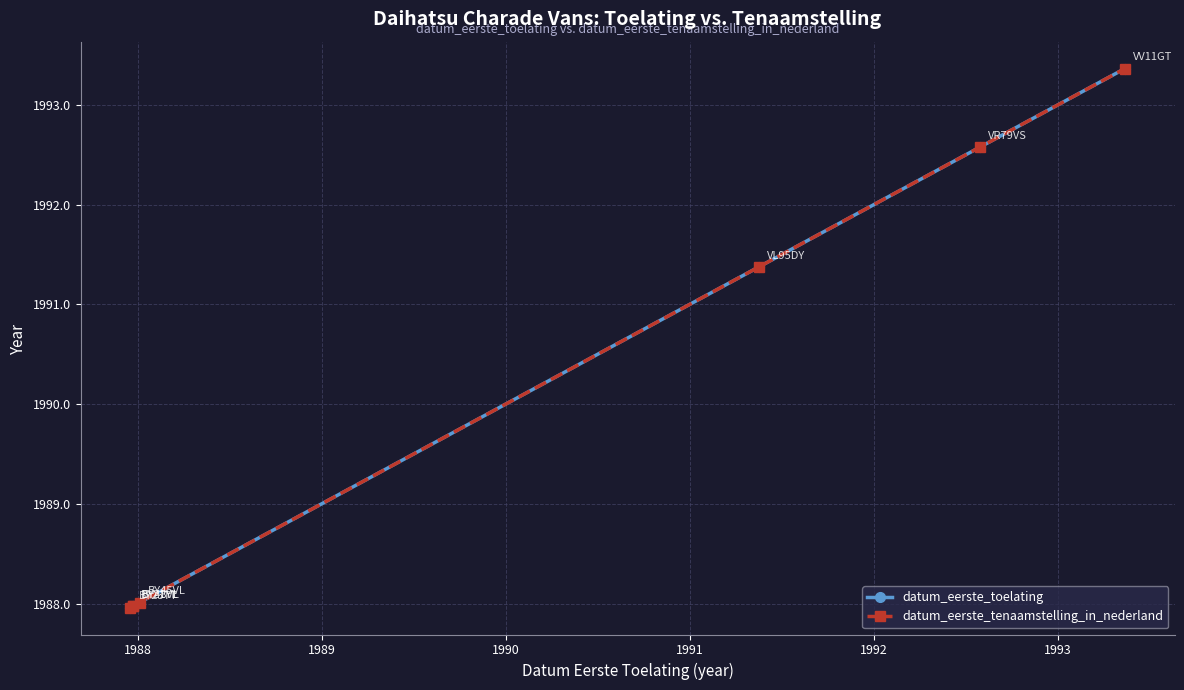

Does the chart have visible grid lines?

Yes